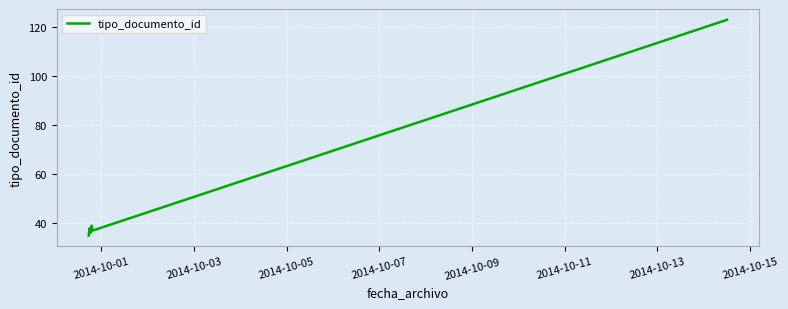

What is the minimum value shown in the chart?

35